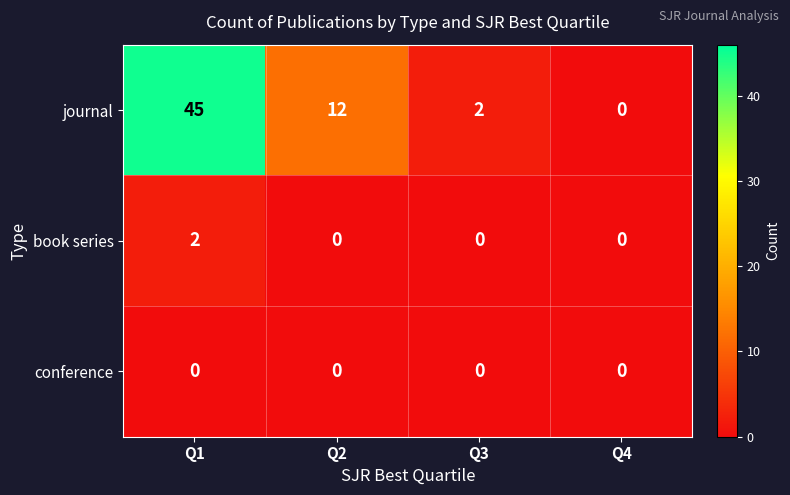

Count the book series values in the range 0 to 2.

4